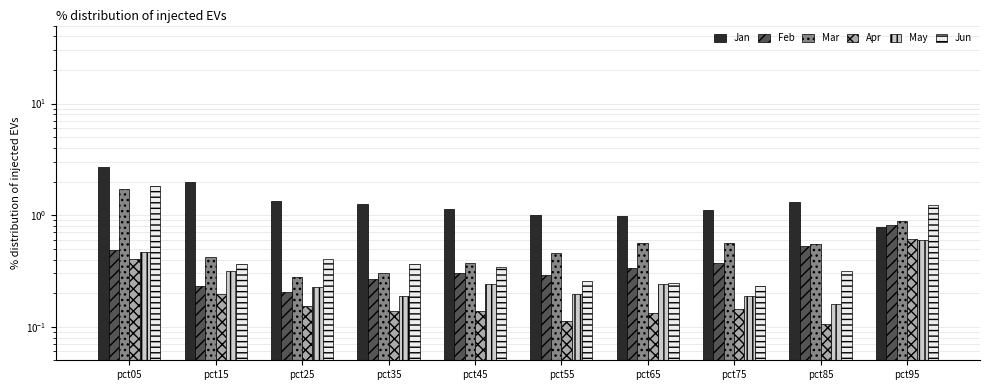

Rank the series by their maximum value, from highest to lowest.

Jan, Jun, Mar, Feb, Apr, May